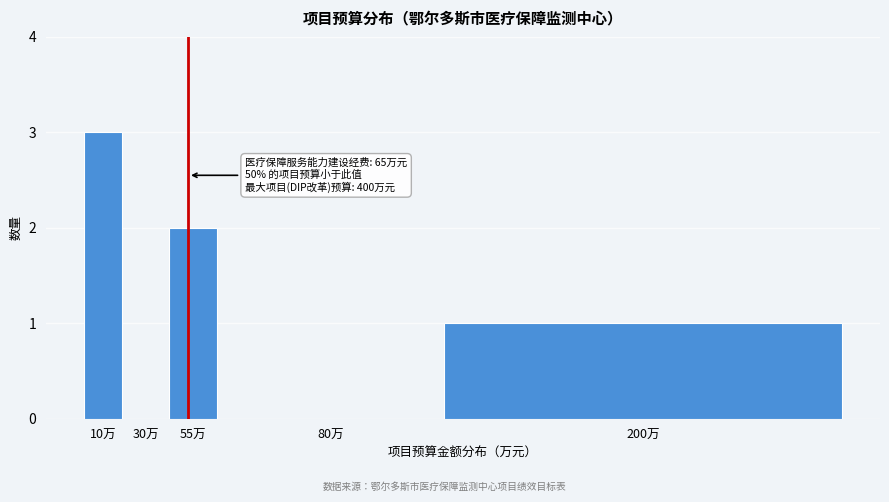

Reading left to right, transcribe all the data shown in this chart.

10万=3	30万=0	55万=2	80万=0	200万=1